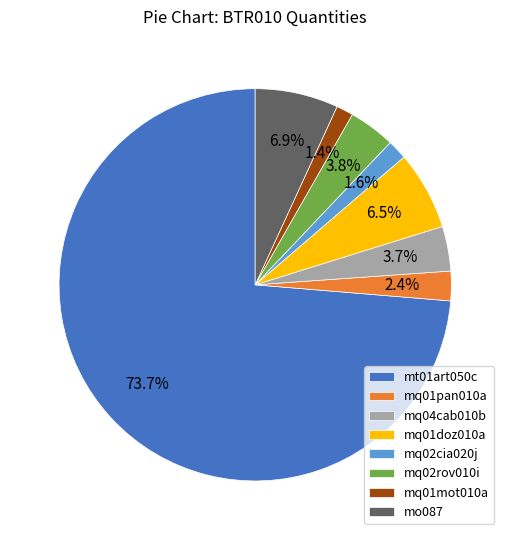

To the nearest percent, what is the difference between the largest and smallest slice percentages?

72%